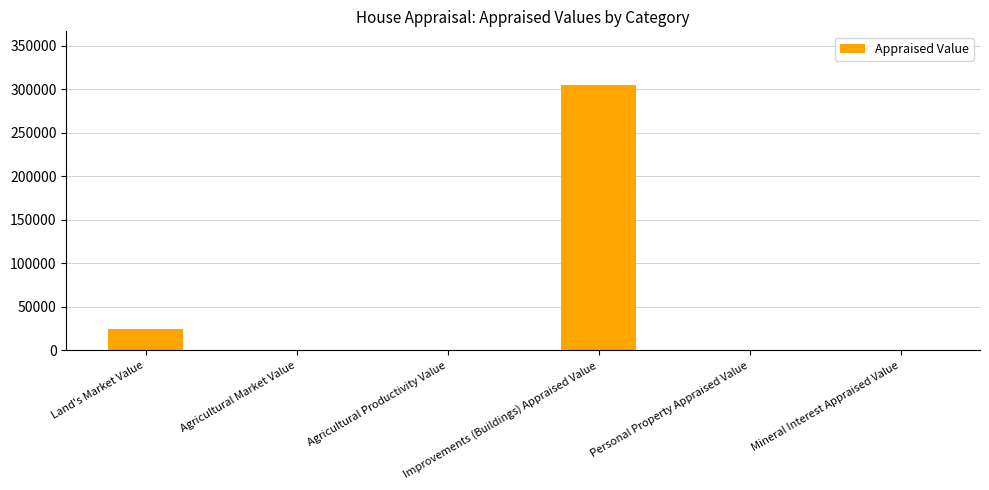

What is the greatest value displayed?

305250